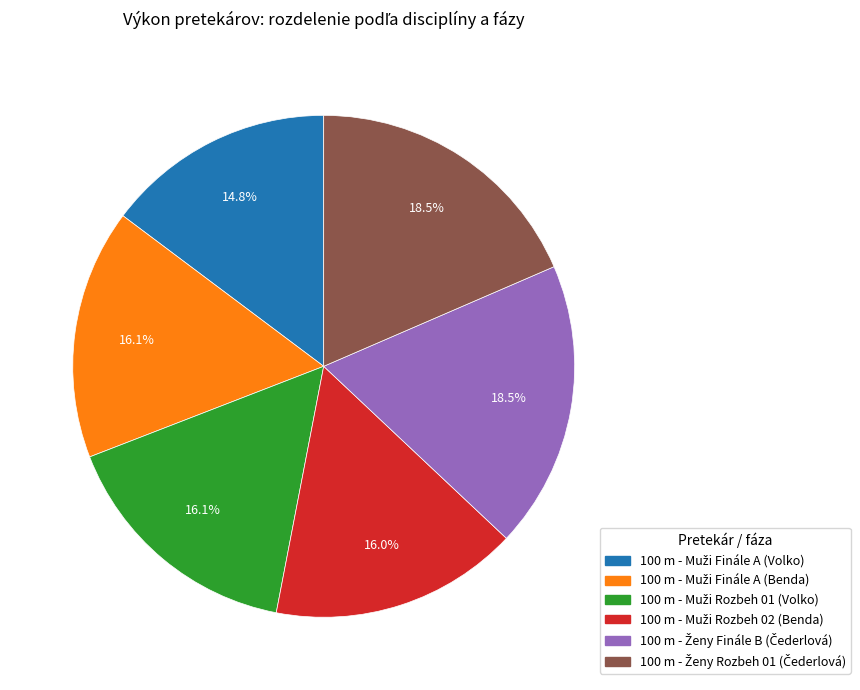

Does any single category account for the majority?

No